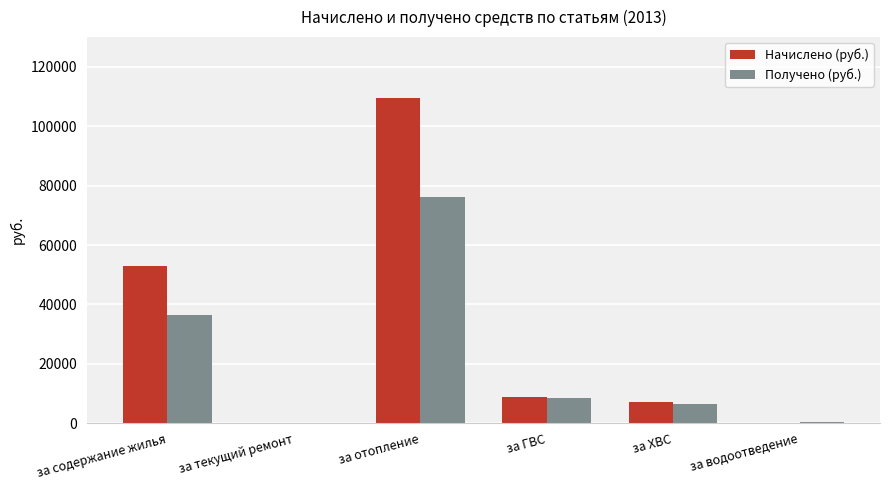

How many distinct data groups are displayed?

2